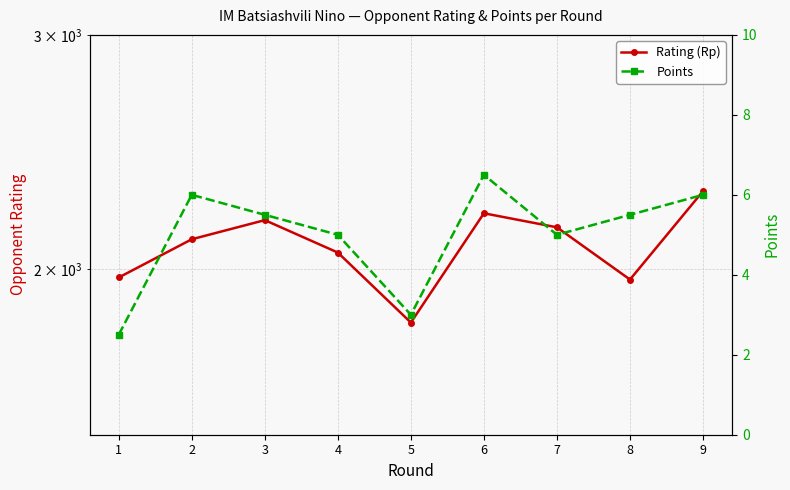

True or false: Points has a value of 1.7 at 1.

False